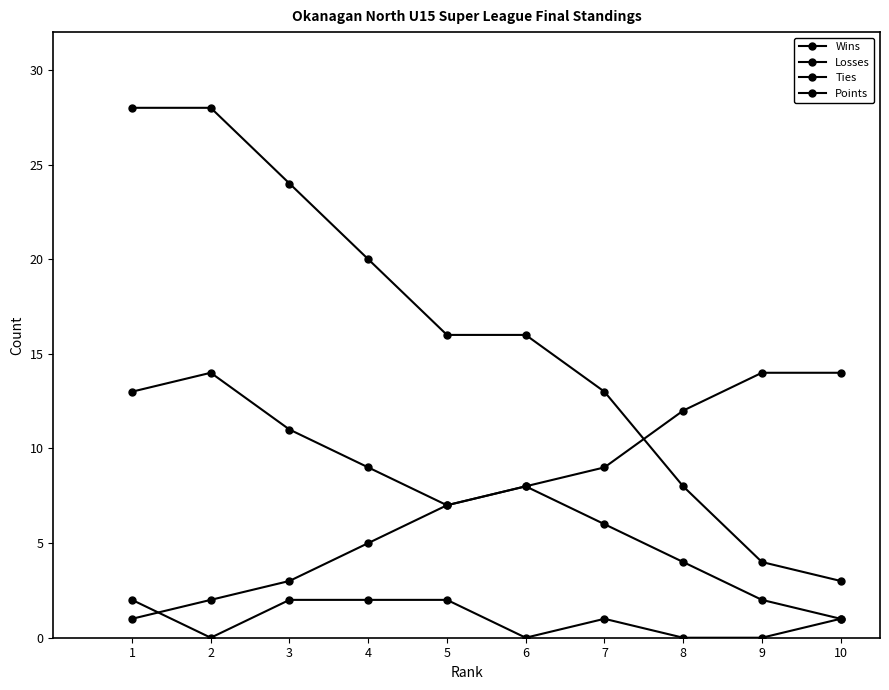

What is the difference between the Points values at 4 and 6?

4